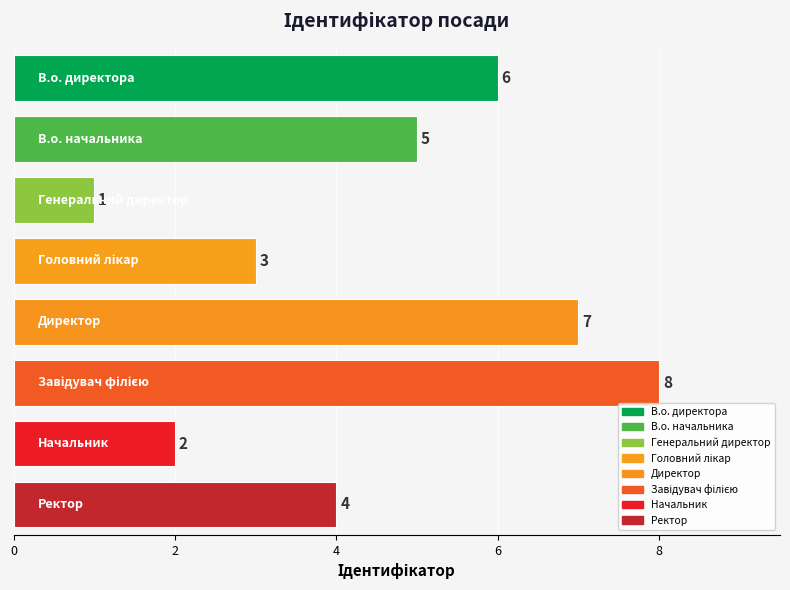

Rank the categories by value from highest to lowest.

Завідувач філією, Директор, В.о. директора, В.о. начальника, Ректор, Головний лікар, Начальник, Генеральний директор